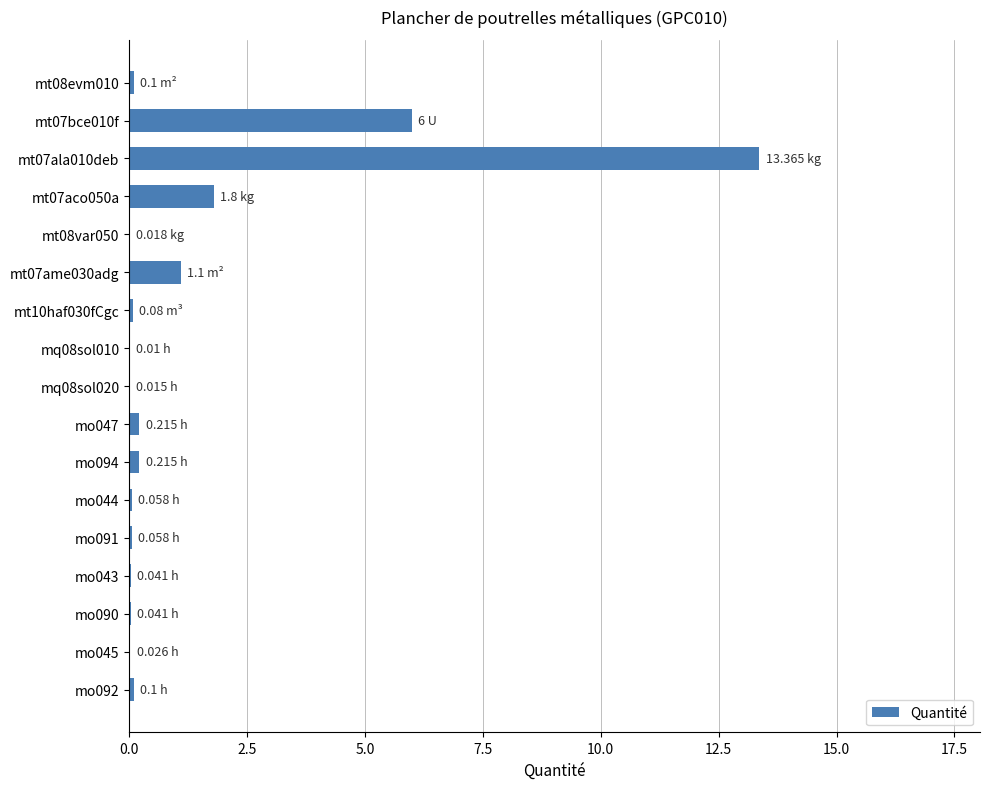

Which has a higher value, mt07aco050a or mt07ala010deb?

mt07ala010deb